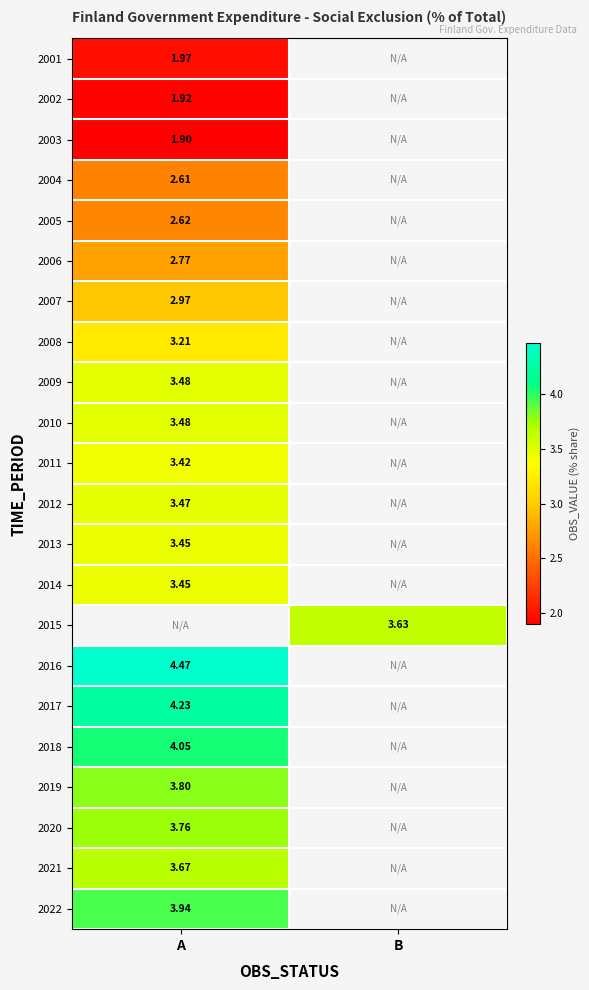

Is the value of 2017 at A greater than the value of 2013 at A?

Yes